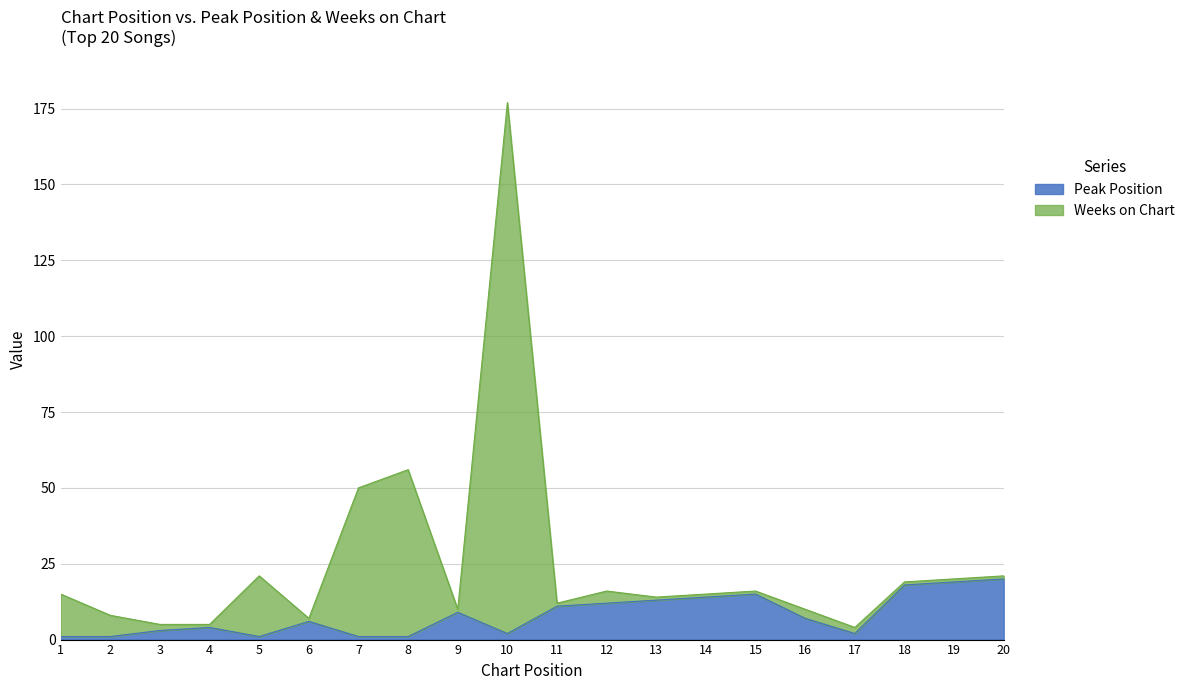

Reading left to right, extract all data points from this chart.

Peak Position: 1=1	2=1	3=3	4=4	5=1	6=6	7=1	8=1	9=9	10=2	11=11	12=12	13=13	14=14	15=15	16=7	17=2	18=18	19=19	20=20
Weeks on Chart: 1=15	2=8	3=5	4=5	5=21	6=7	7=50	8=56	9=10	10=177	11=12	12=16	13=14	14=15	15=16	16=10	17=4	18=19	19=20	20=21